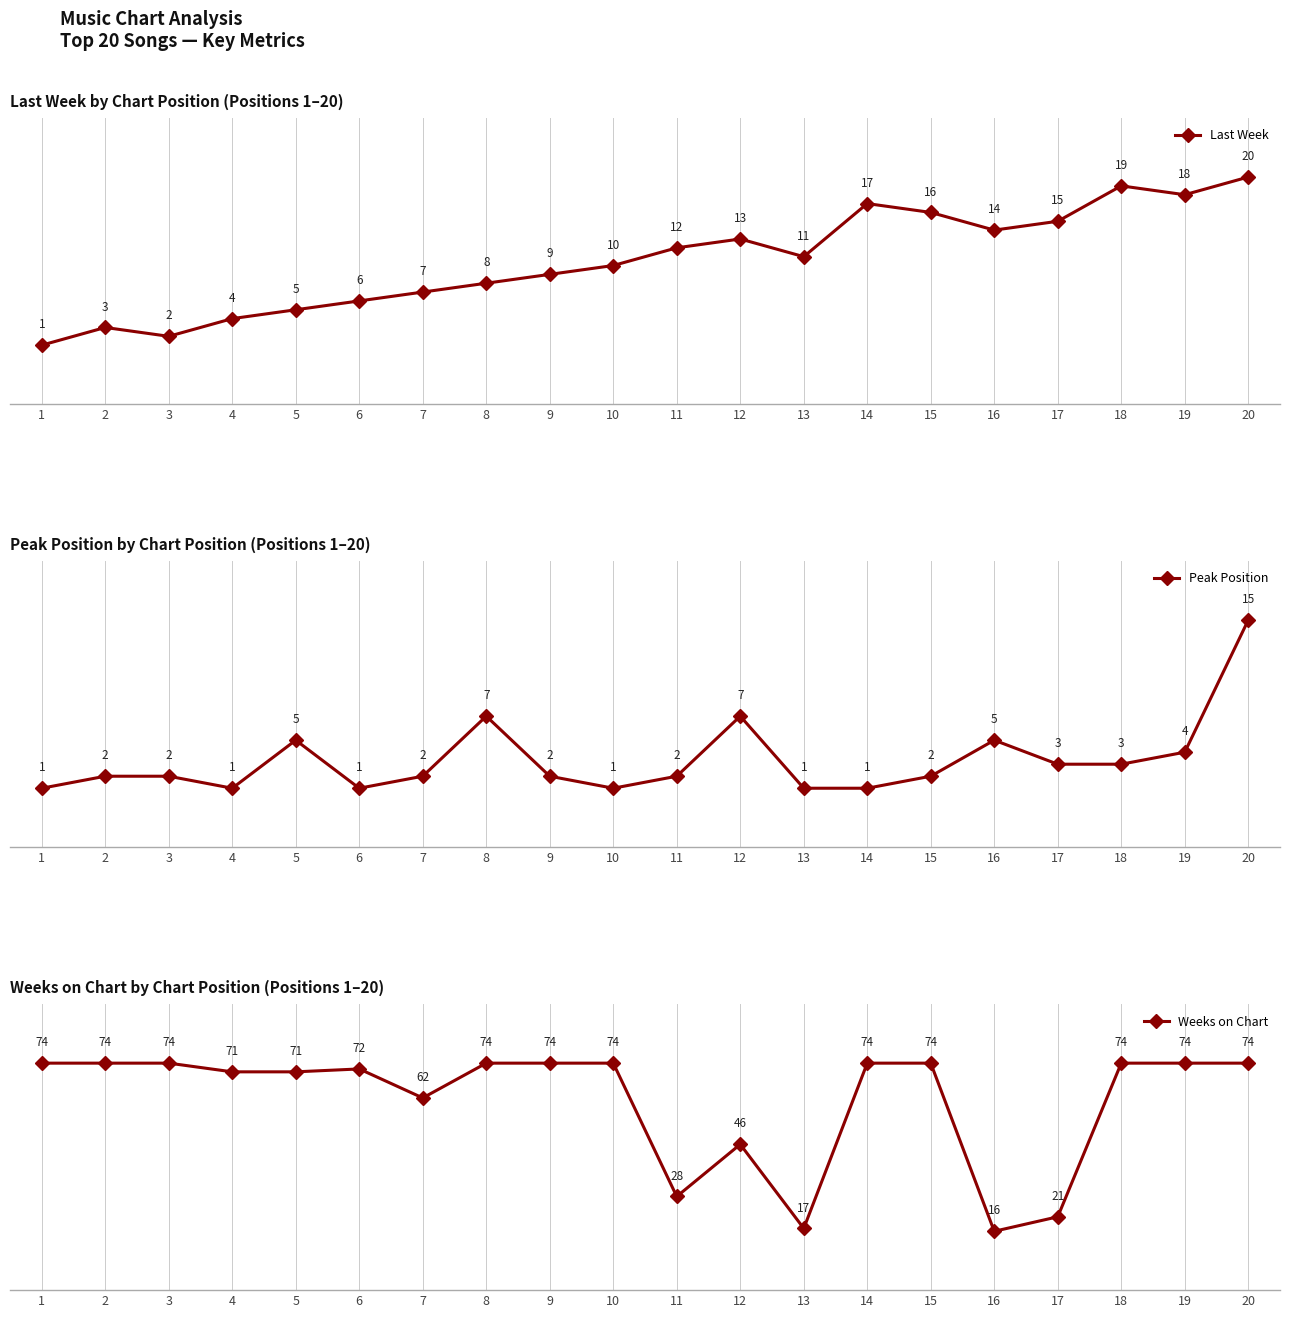

At which label does Peak Position reach its minimum?

1